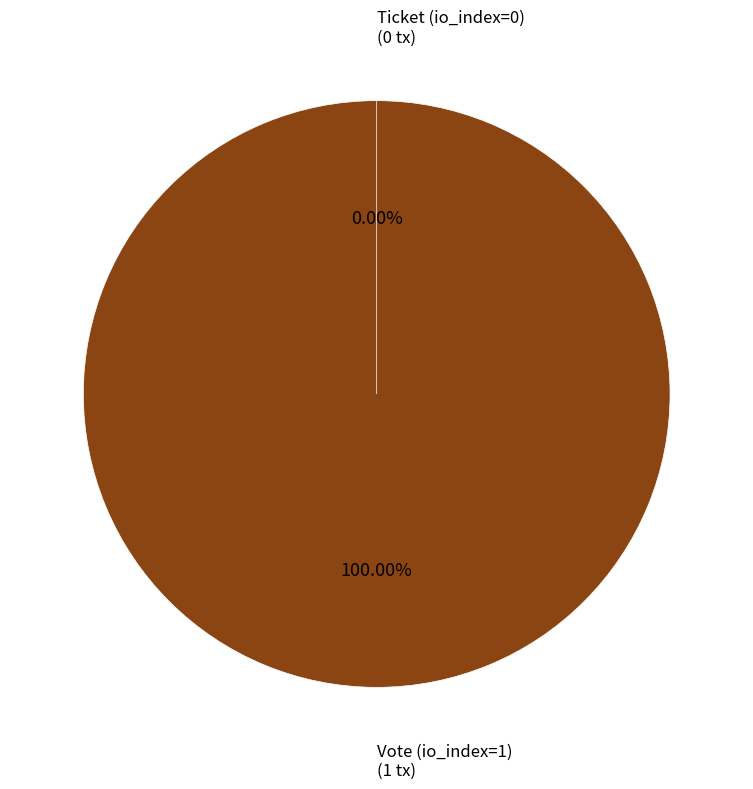

To the nearest percent, what is the combined percentage of Ticket (io_index=0) and Vote (io_index=1)?

100%